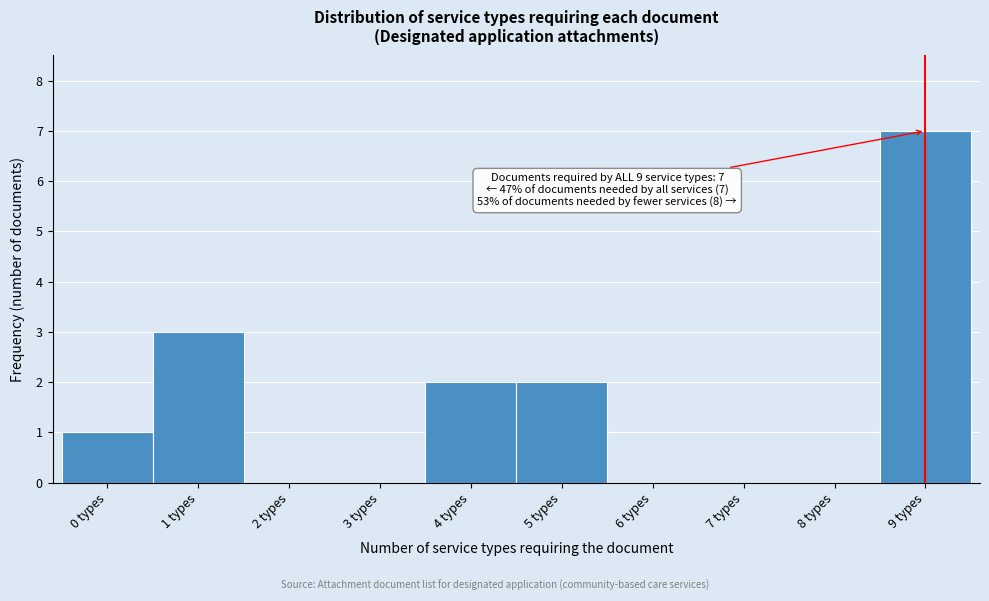

Which range on the x-axis has the tallest bar?

8.5 to 9.5